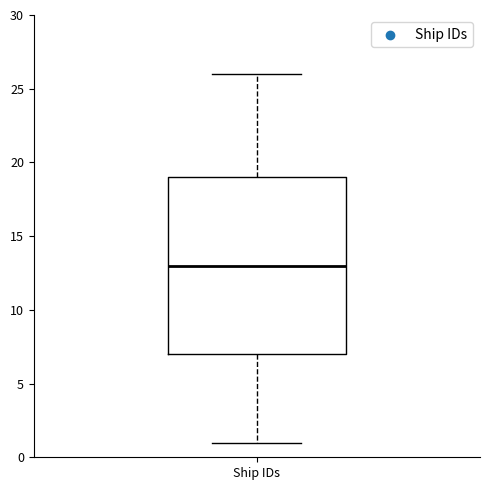

Transcribe this box plot: give where the median line is, the range the box spans, and where the two whiskers end, as read against the y-axis. The values are not printed on the chart, so give them approximately, as read against the axis.

median 13, box 7 to 19, whiskers 1 to 26